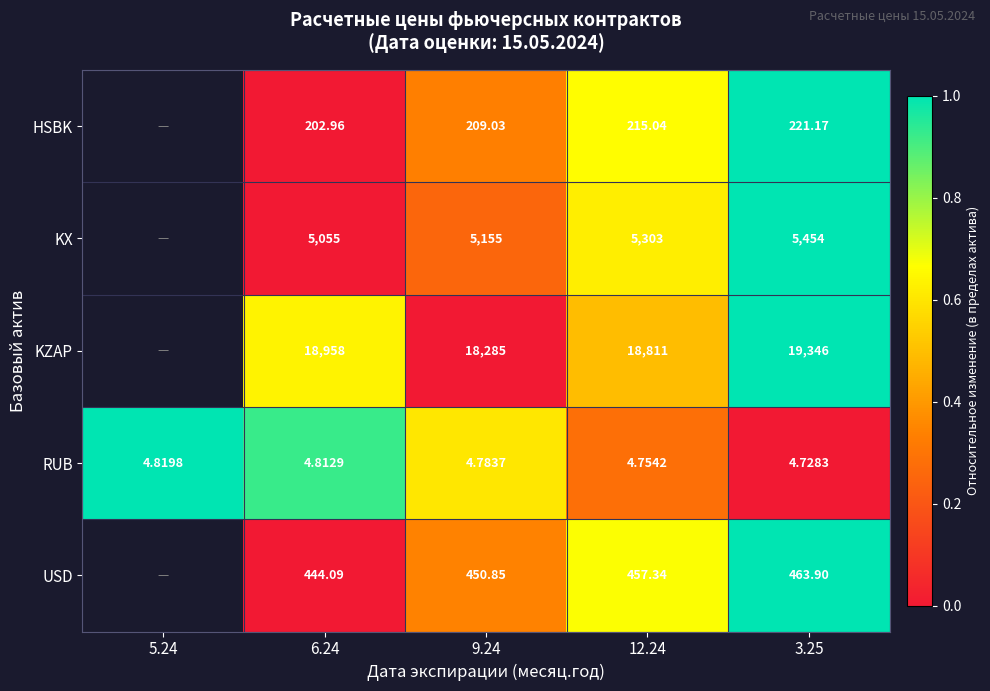

Is the value of USD at 6.24 greater than the value of HSBK at 9.24?

Yes